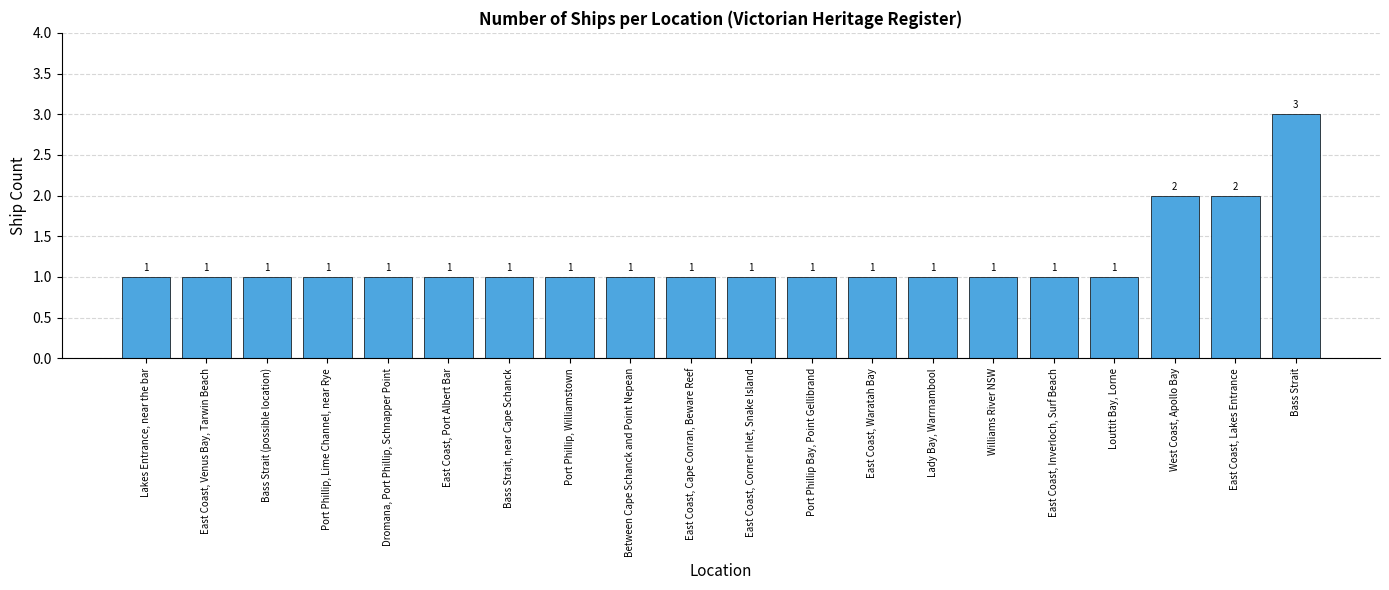

What position from the right is Lady Bay, Warrnambool?

7